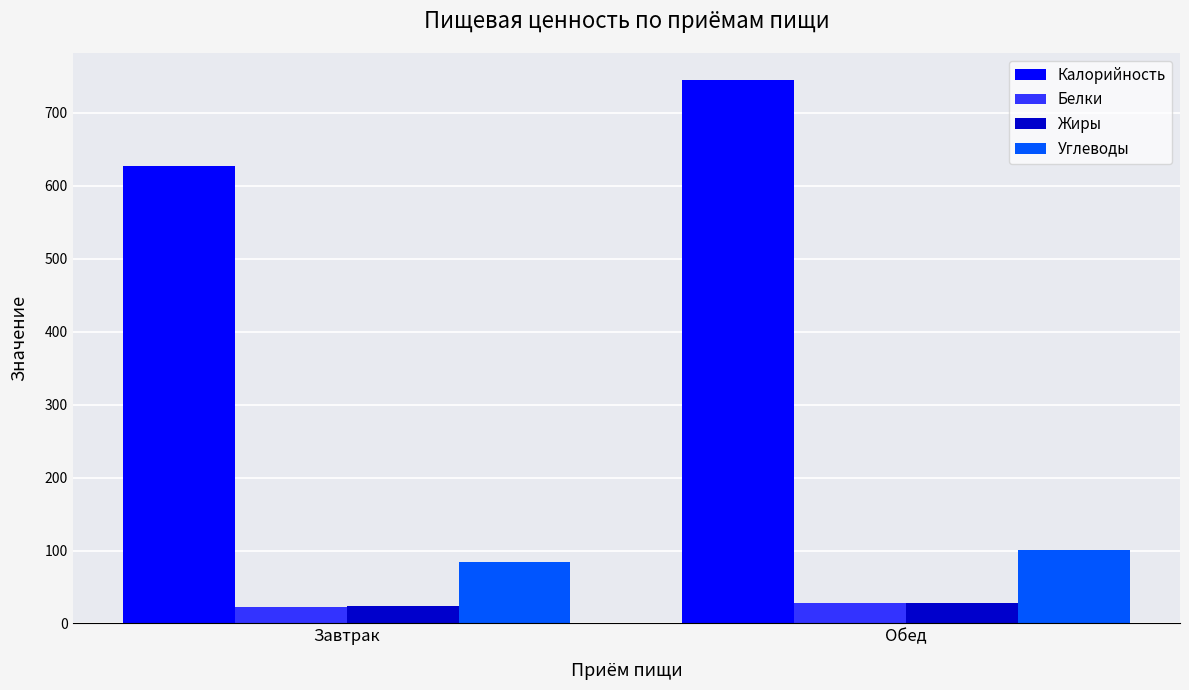

What position from the right is Обед?

1